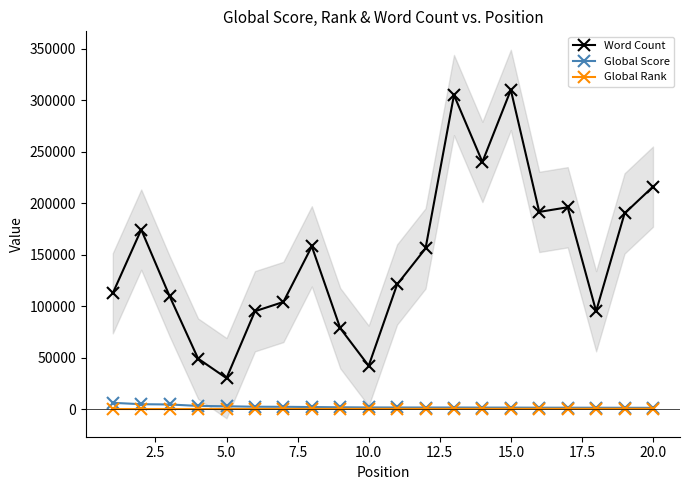

What is the difference between the second highest and minimum values in the Global Score series?

3503